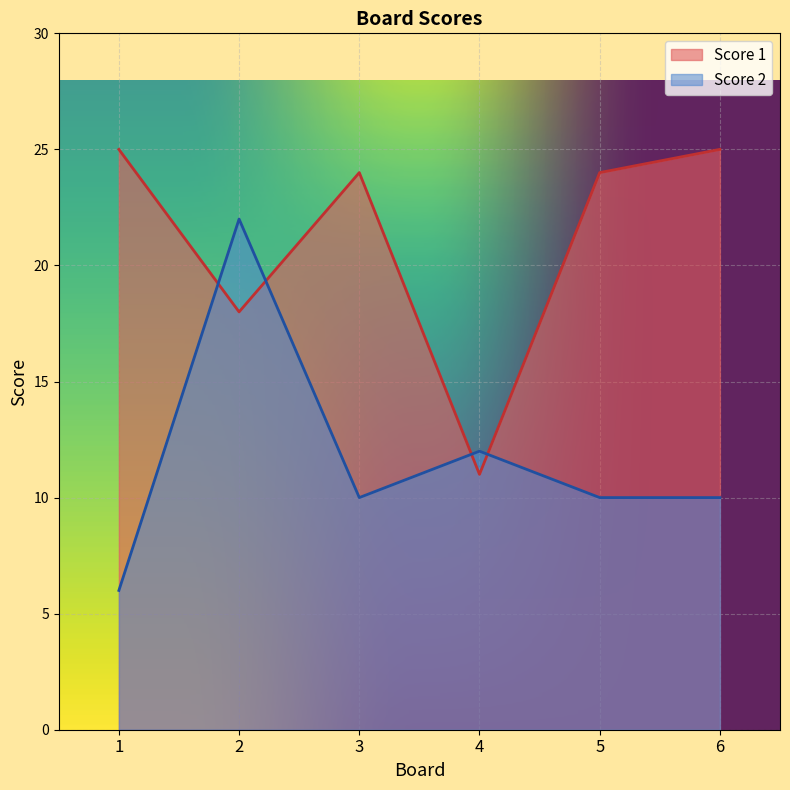

Which label corresponds to the smallest value in the chart?

1